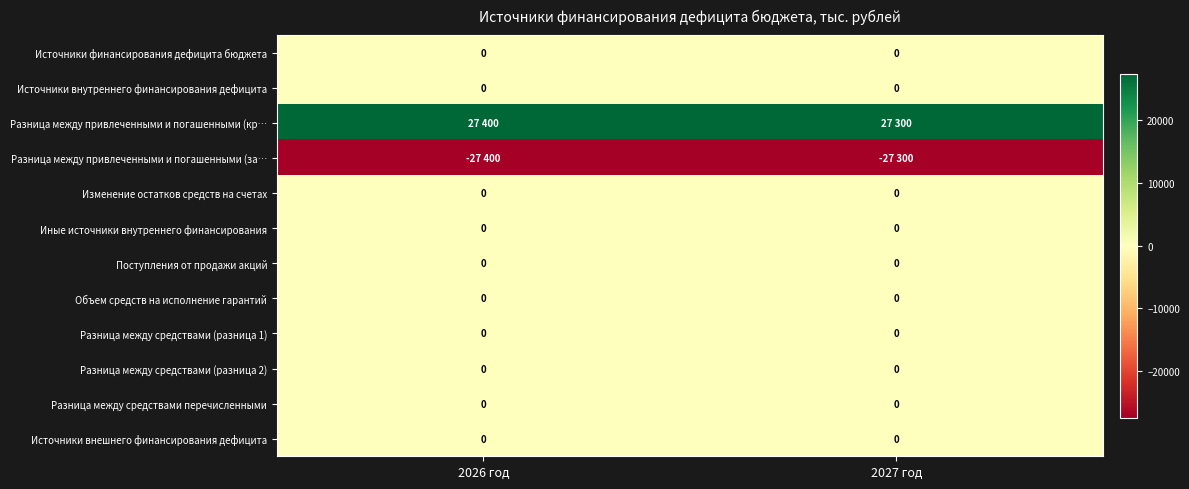

The Источники внешнего финансирования дефицита series shows 0 at 2027 год. True or false?

True